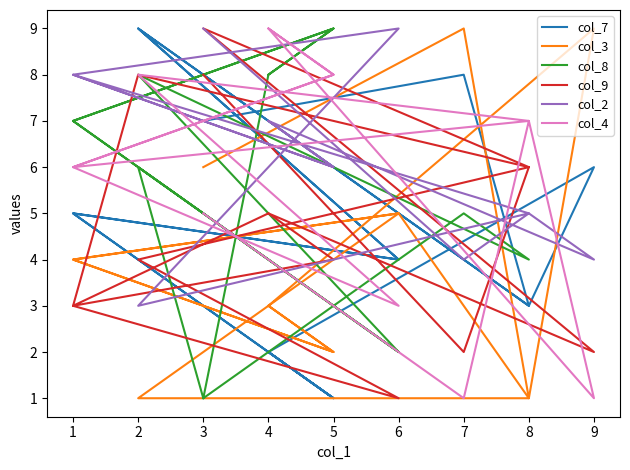

At which category does col_4 reach its first local valley?

3